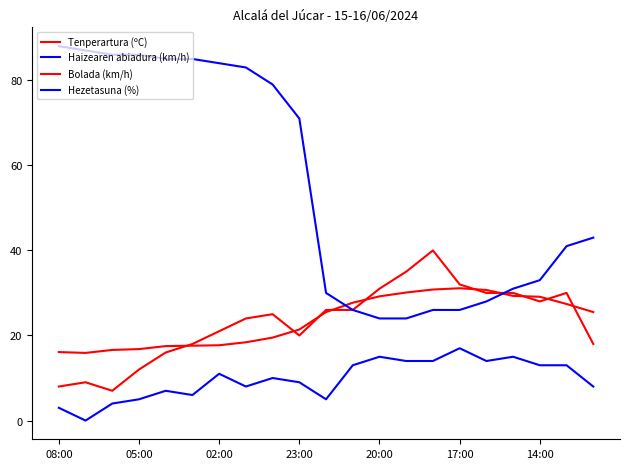

Which series has the largest total across all categories?

Hezetasuna (%)